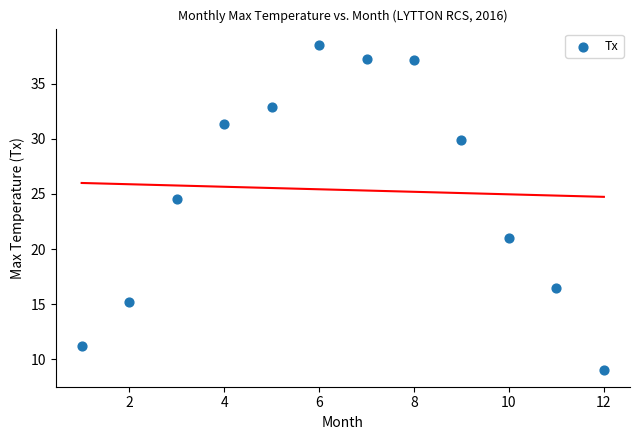

What is the average X value?

6.5